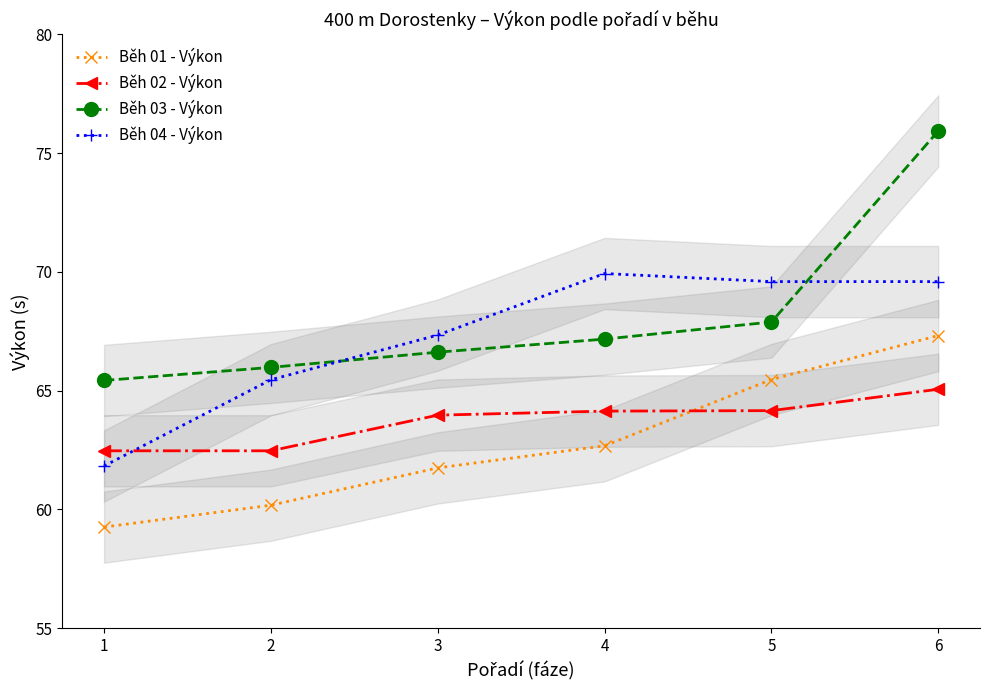

List the series in order of their peak value, highest first.

Běh 03 - Výkon, Běh 04 - Výkon, Běh 01 - Výkon, Běh 02 - Výkon